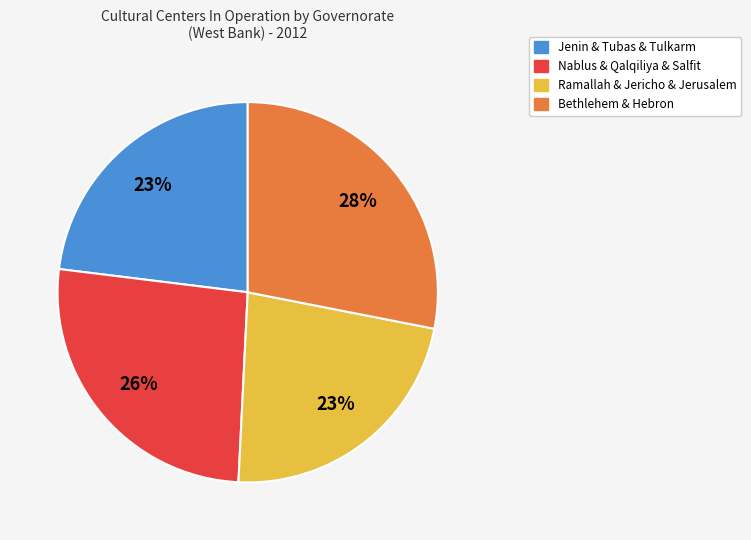

Is there any slice that represents more than half of the pie?

No